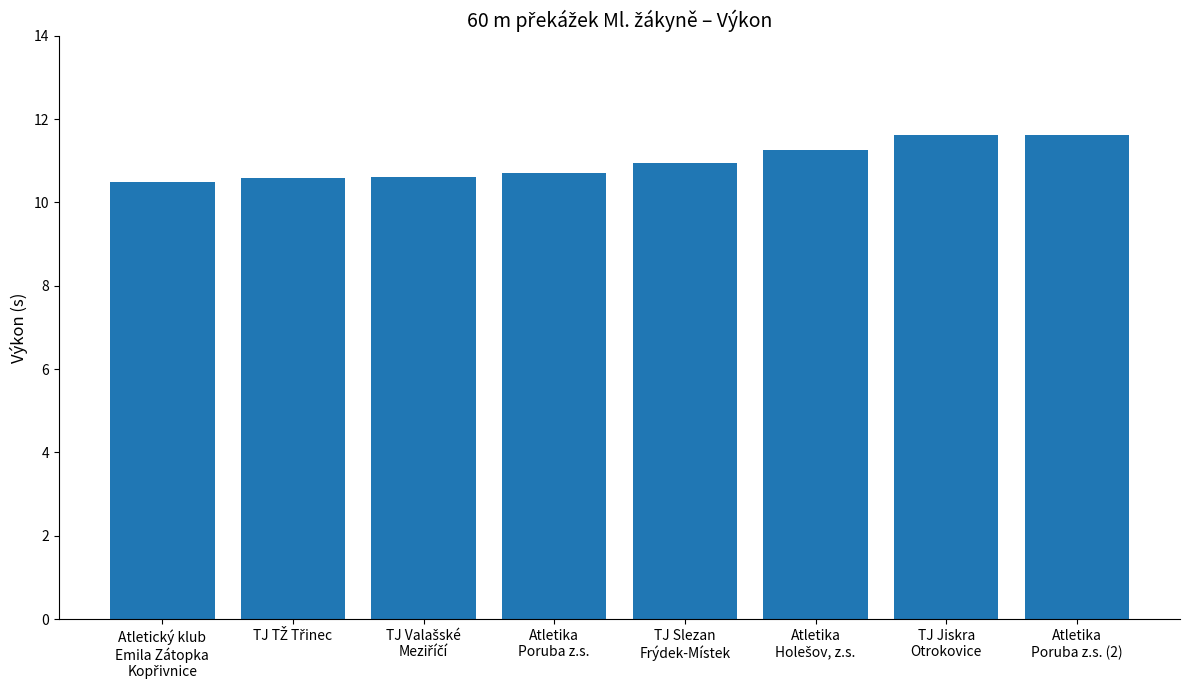

Is it true that the value at Atletika
Poruba z.s. (2) is 19.0?

False